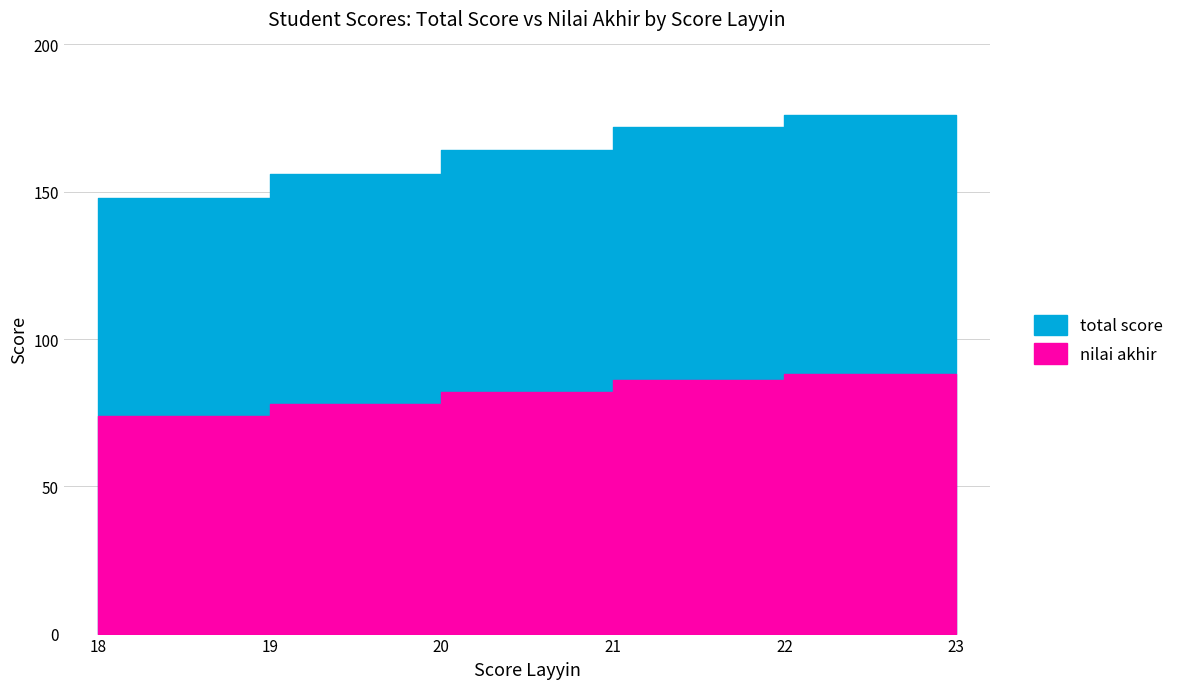

What is the difference between the highest and lowest values at 22?

88